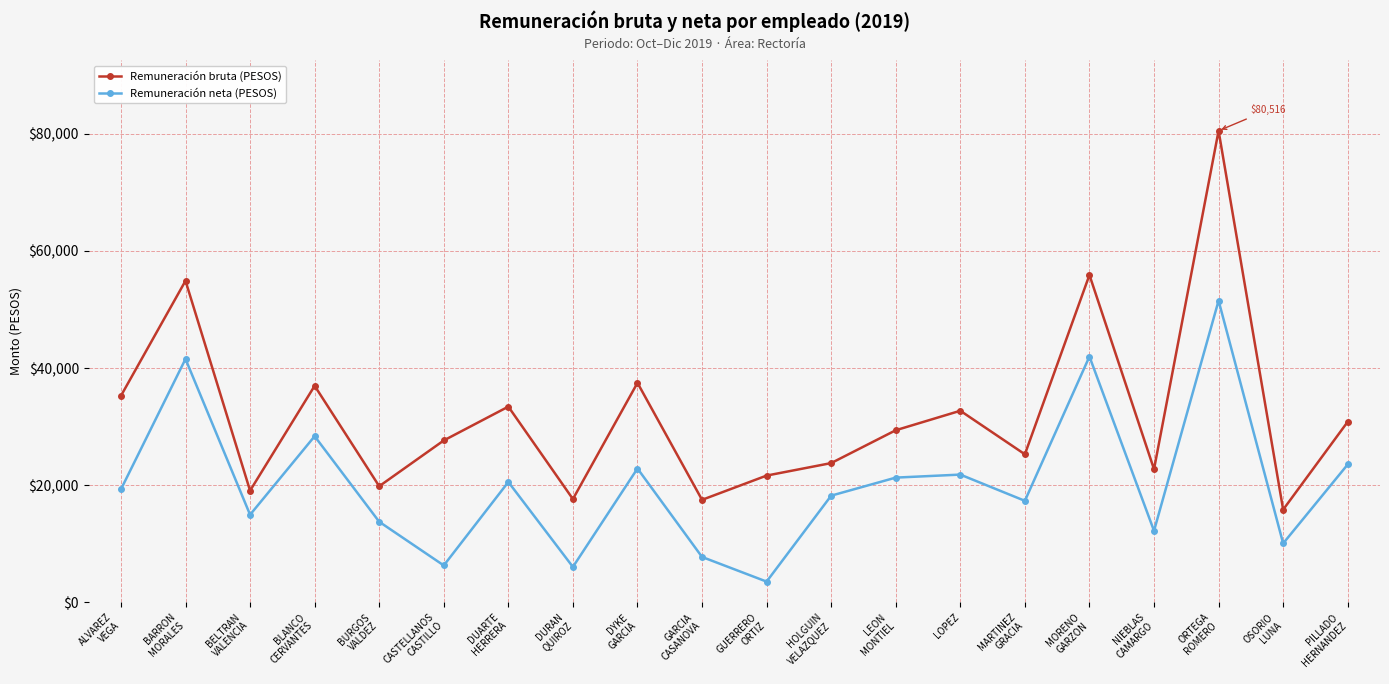

True or false: Remuneración bruta (PESOS) and Remuneración neta (PESOS) intersect in this chart.

False